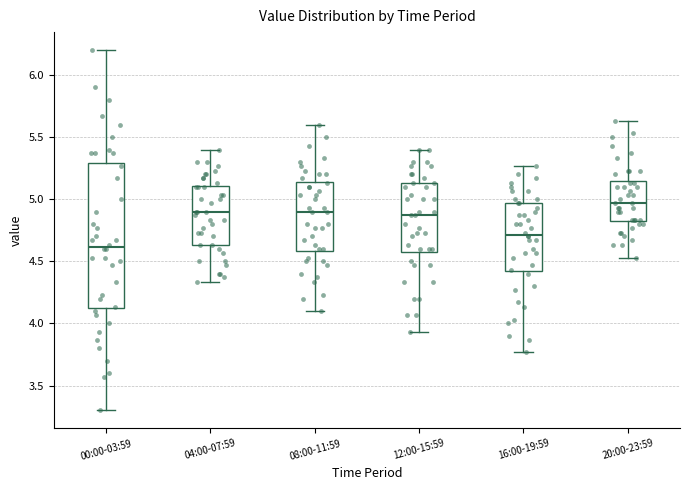

Which box's median line is the highest?

20:00-23:59